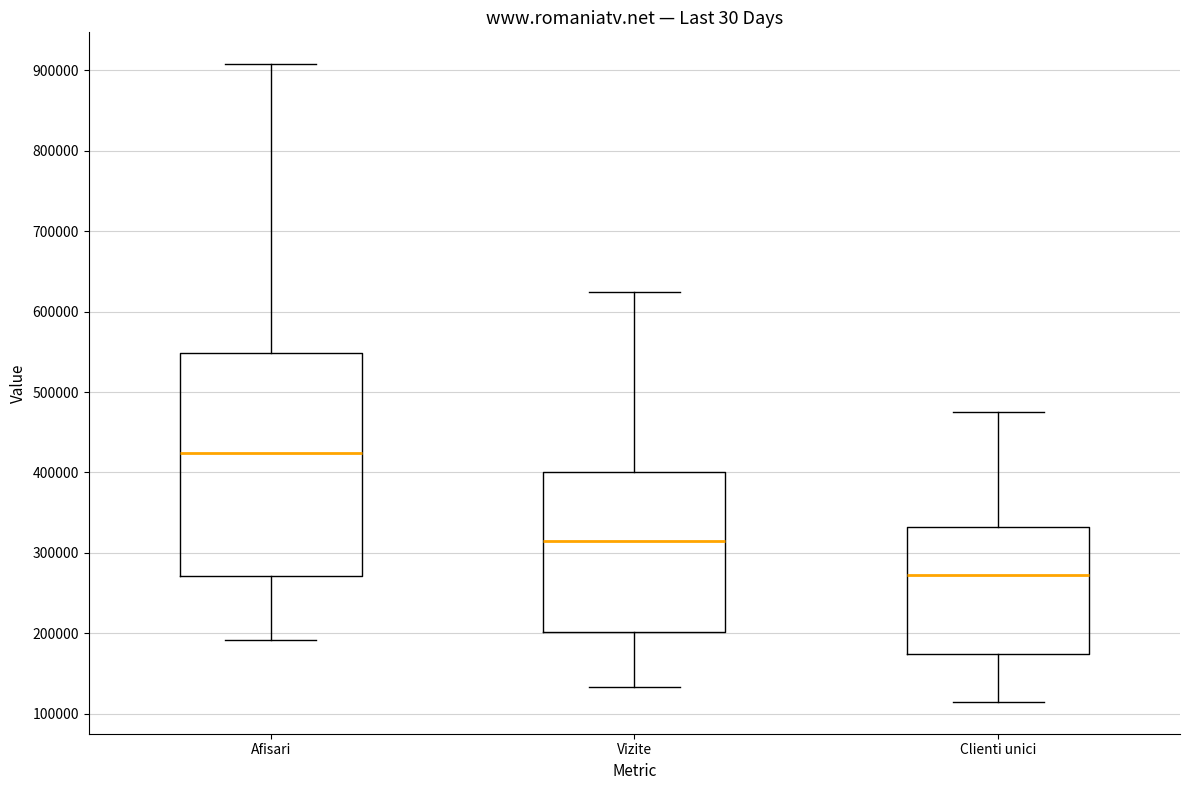

Reading left to right, read every box against the y-axis: the position of its median line, the range the box covers, and the ends of its whiskers. The values are not printed on the chart, so give them approximately, as read against the axis.

Afisari: median 420000, box 270000 to 550000, whiskers 190000 to 910000
Vizite: median 320000, box 200000 to 400000, whiskers 130000 to 620000
Clienti unici: median 270000, box 170000 to 330000, whiskers 110000 to 470000